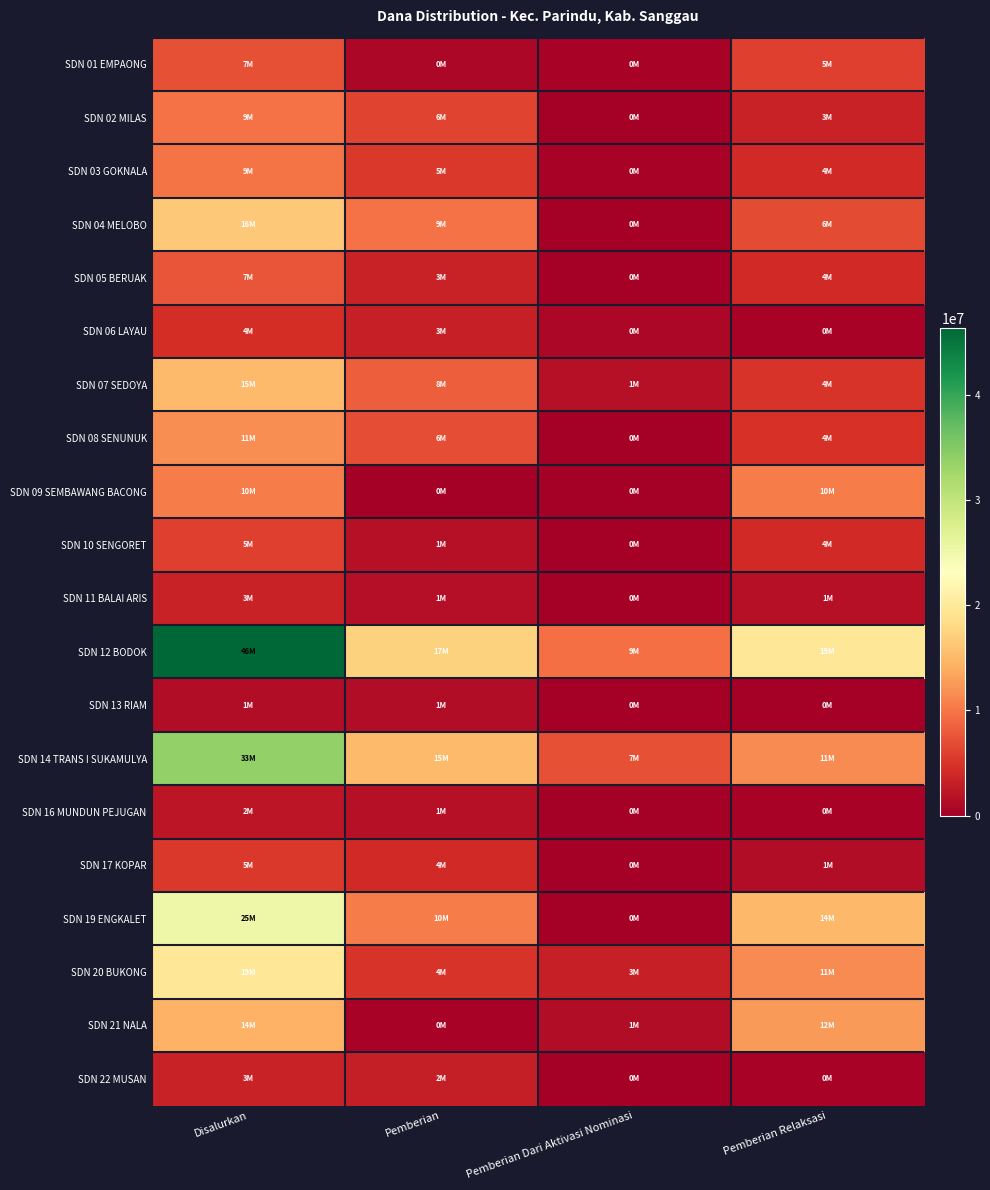

Which series has the largest range (max minus min)?

SDN 12 BODOK